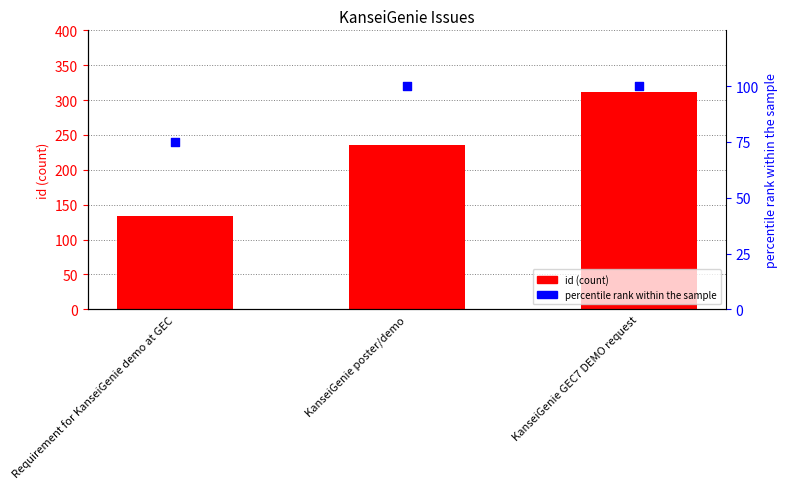

Which series contains the highest Y value?

id